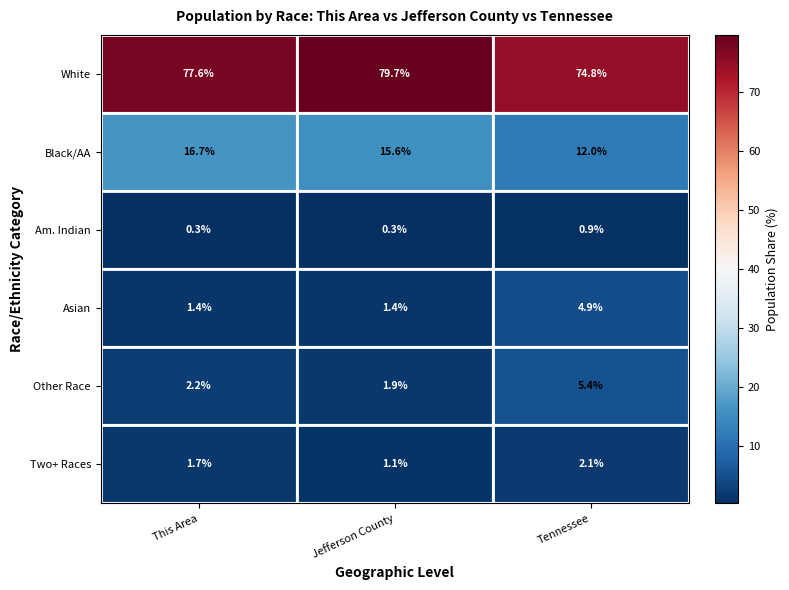

The value of White at Tennessee is 74.8. True or false?

True